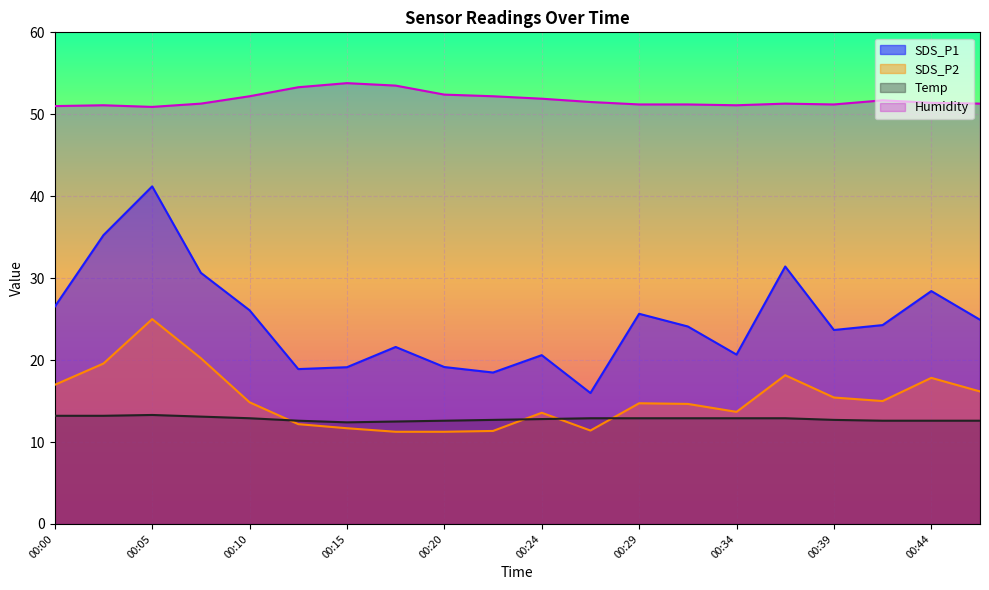

Rank the series at 00:07 from lowest to highest value.

Temp, SDS_P2, SDS_P1, Humidity